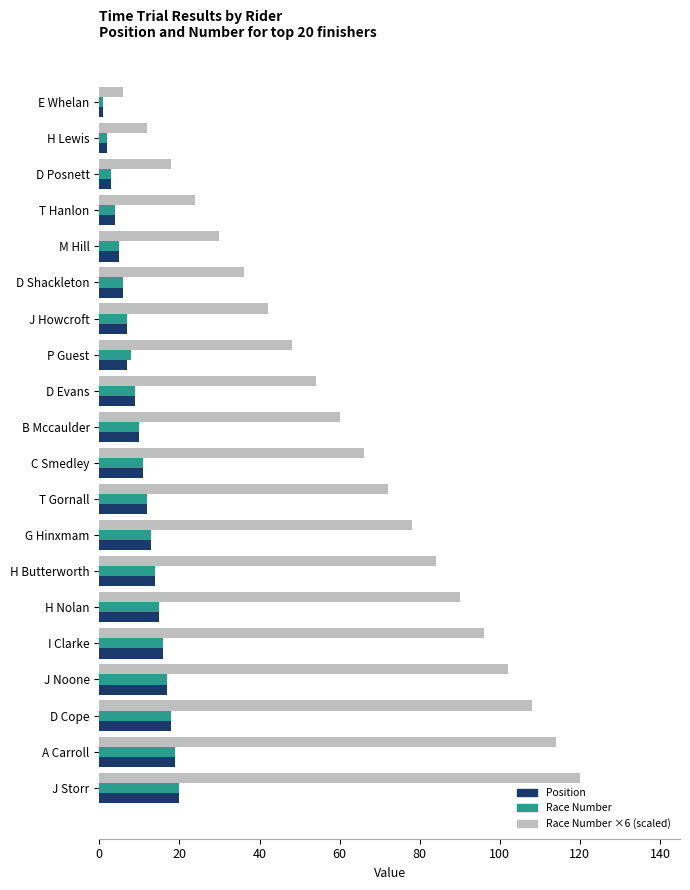

What is the spread (max minus min) of values at J Noone?

85